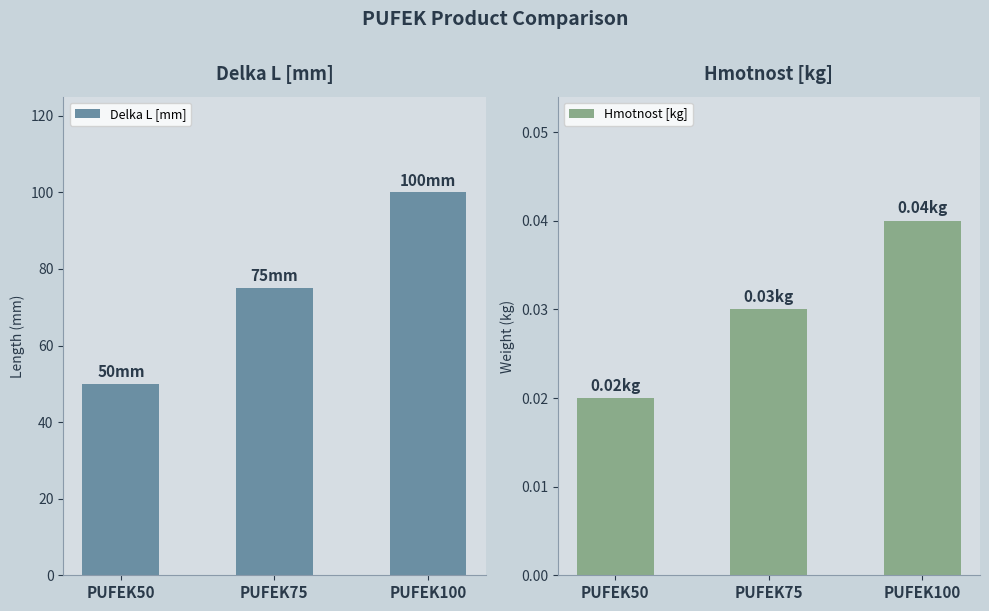

How many values in the Delka L [mm] series exceed 75?

1